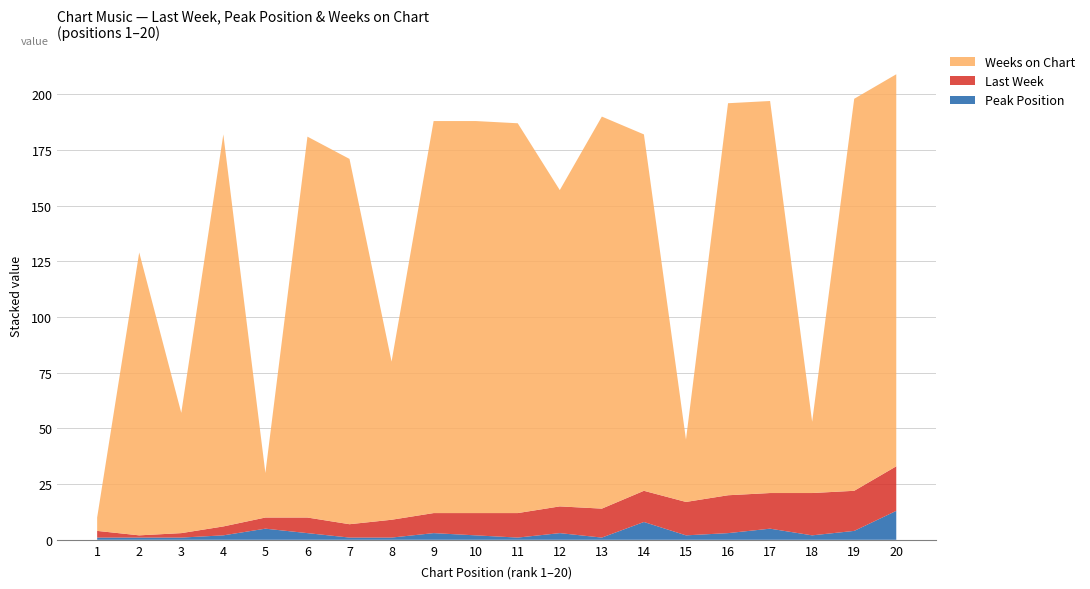

Reading left to right, what are all the values shown in this chart?

Peak Position: 1	1	1	2	5	3	1	1	3	2	1	3	1	8	2	3	5	2	4	13
Last Week: 3	1	2	4	5	7	6	8	9	10	11	12	13	14	15	17	16	19	18	20
Weeks on Chart: 6	127	54	176	20	171	164	71	176	176	175	142	176	160	28	176	176	32	176	176